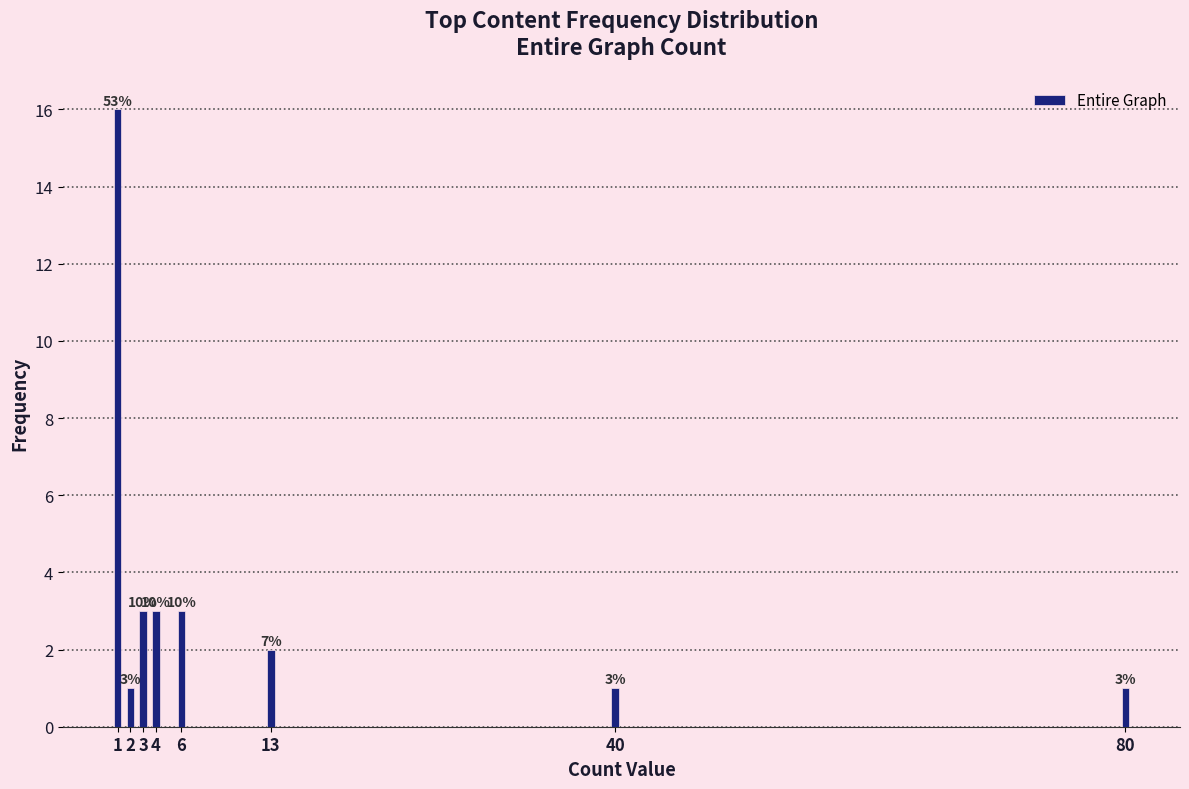

How many bars are there in total?

8